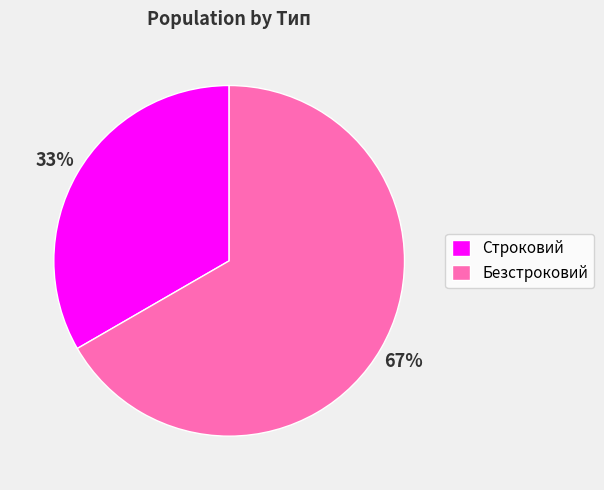

Rank the categories by value from highest to lowest.

Безстроковий, Строковий